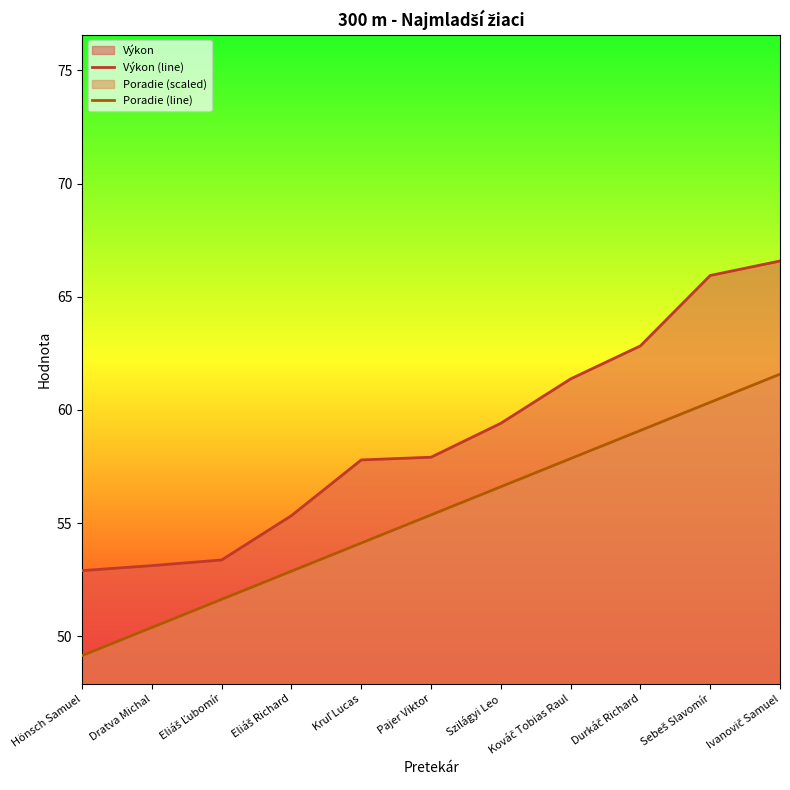

What is the sum of the Poradie (line) values at Kováč Tobias Raul and Kruľ Lucas?

112.0